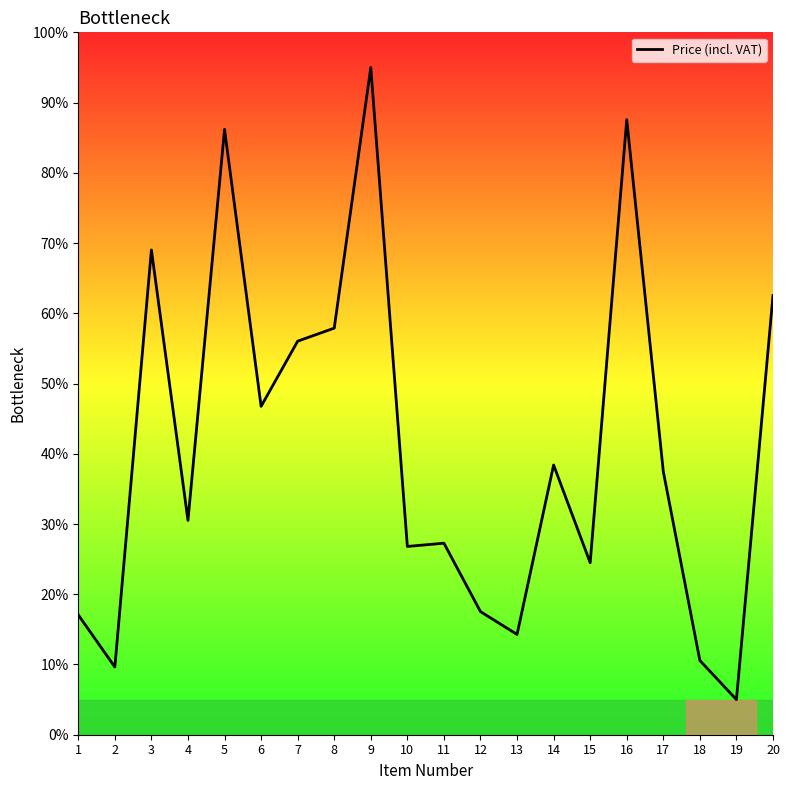

Where is the first local maximum?

3